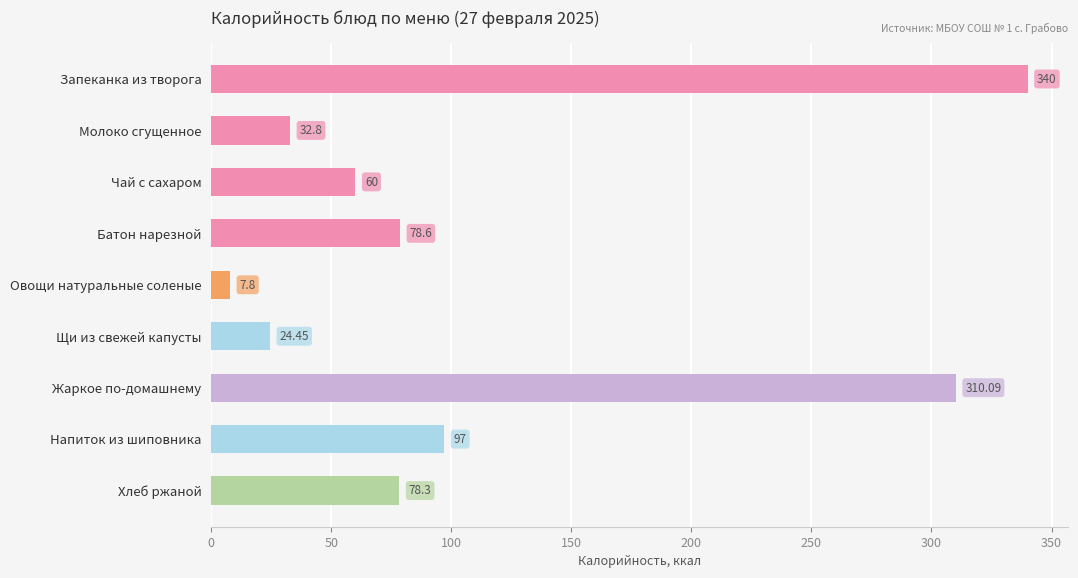

Between Щи из свежей капусты and Батон нарезной, which is larger?

Батон нарезной